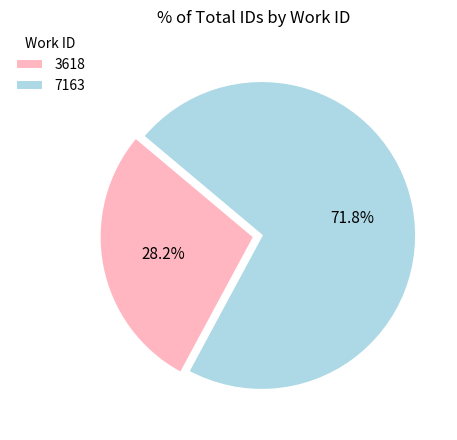

To the nearest percent, what is the difference between the 7163 and 3618 slice percentages?

44%